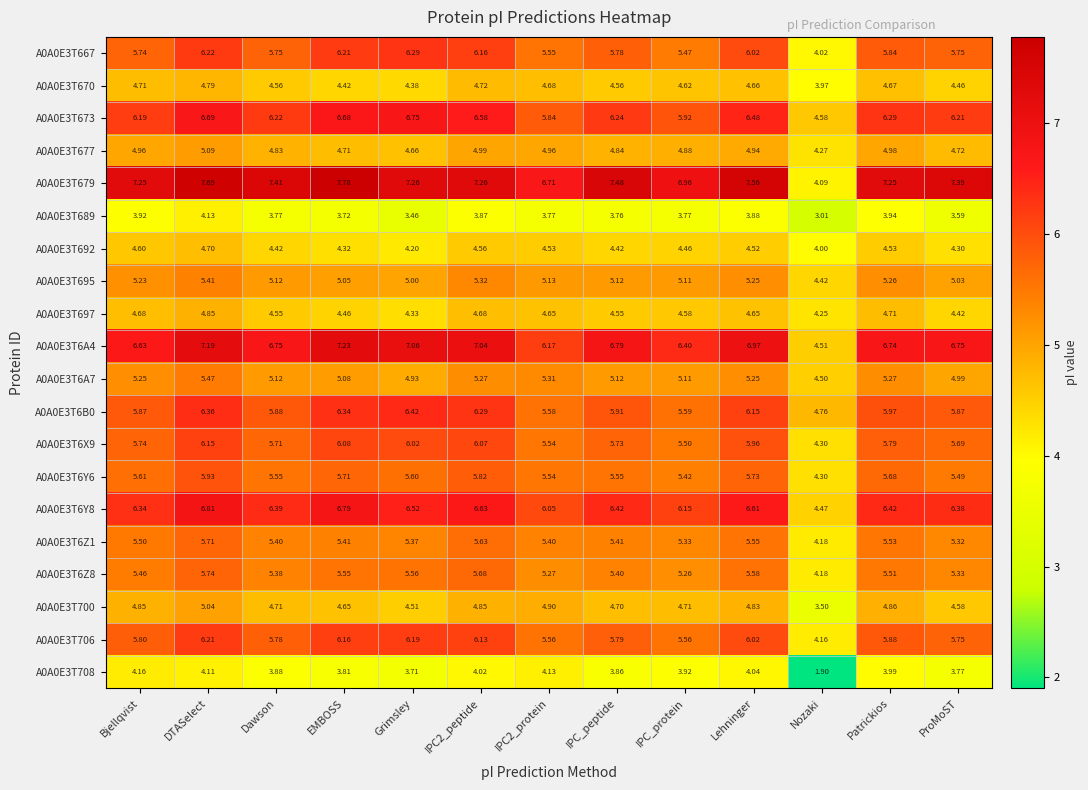

How many distinct data groups are displayed?

20